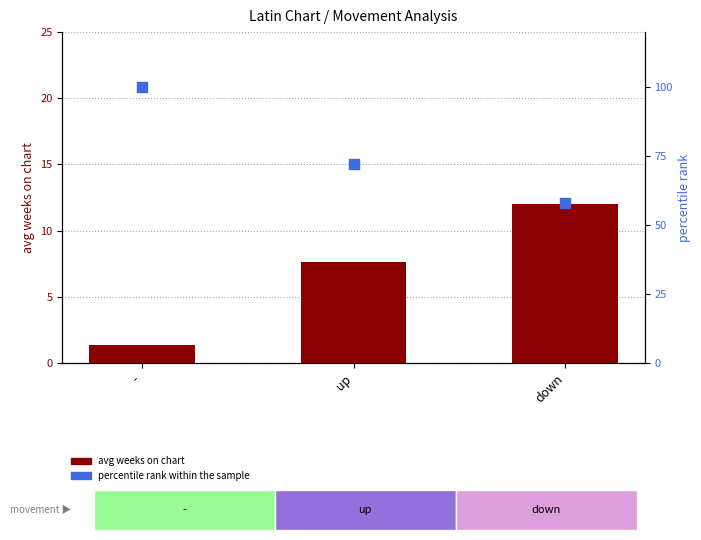

Which series has the widest spread of Y values?

percentile rank within the sample